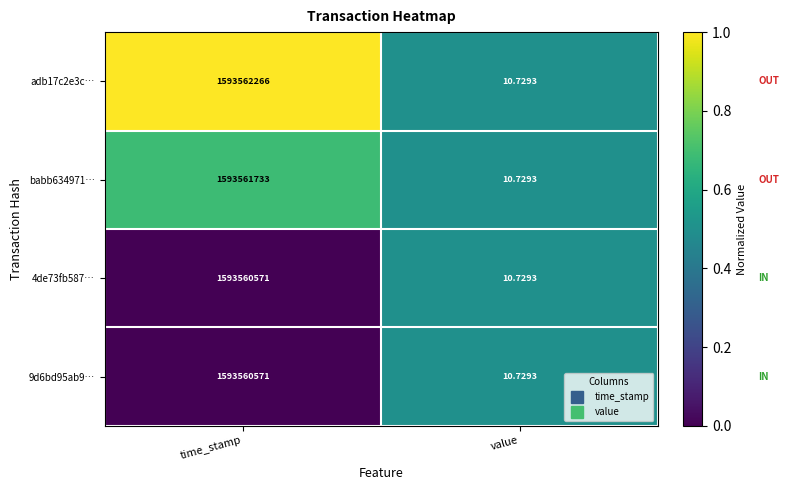

At which label is adb17c2e3c… closest to 796781138?

value